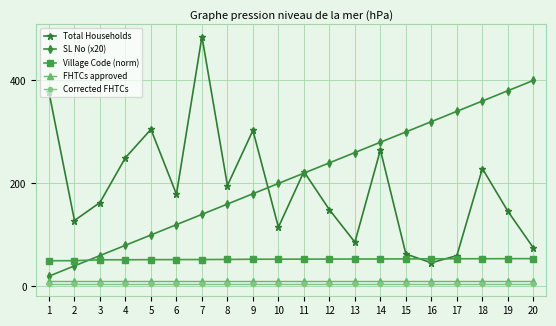

What is the smallest value displayed?

5.0